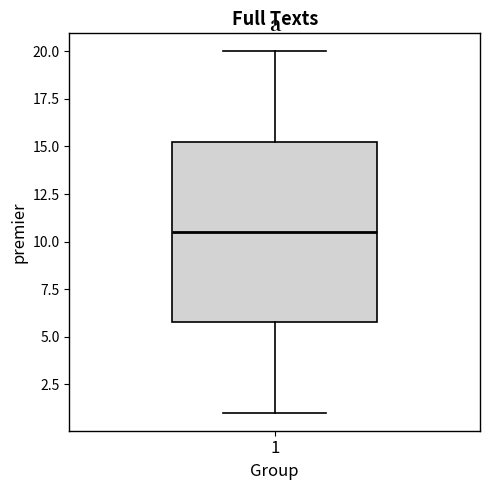

Read this box plot against the y-axis: the position of the median line, the range covered by the box, and the ends of both whiskers. The values are not printed on the chart, so give them approximately, as read against the axis.

median 10.5, box 6.0 to 15.5, whiskers 1.0 to 20.0